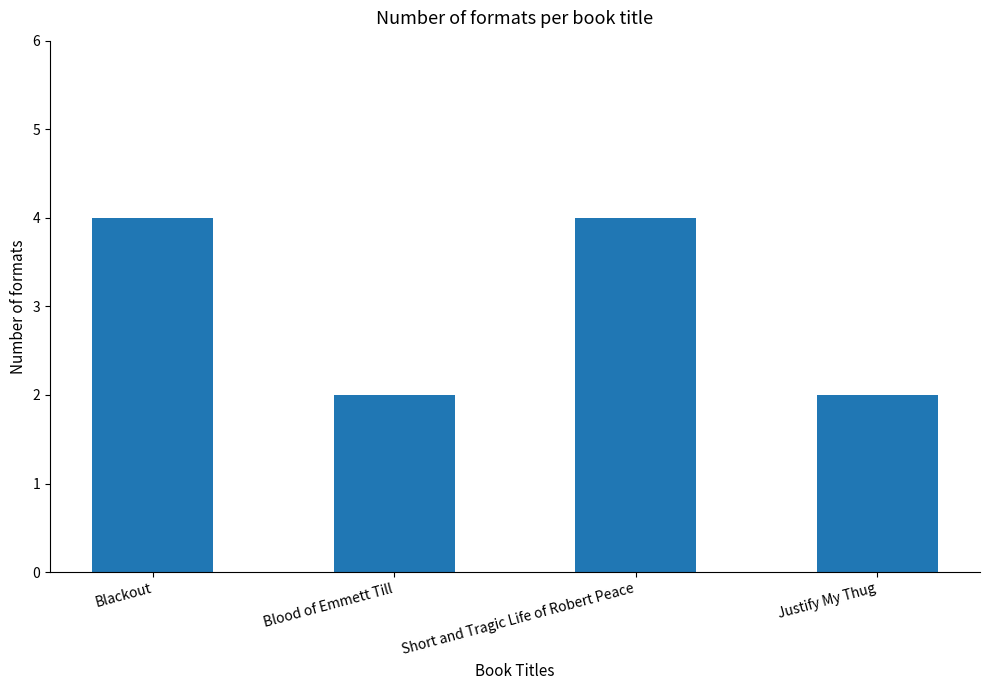

Approximately how many times larger is the value at Justify My Thug compared to Short and Tragic Life of Robert Peace?

0.5